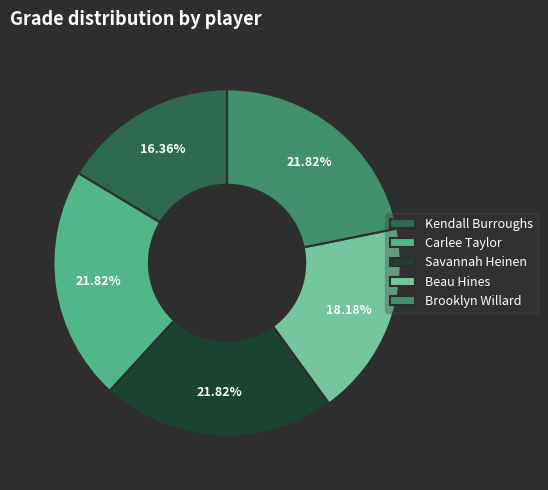

Approximately how many times larger is the value at Beau Hines compared to Savannah Heinen?

0.8